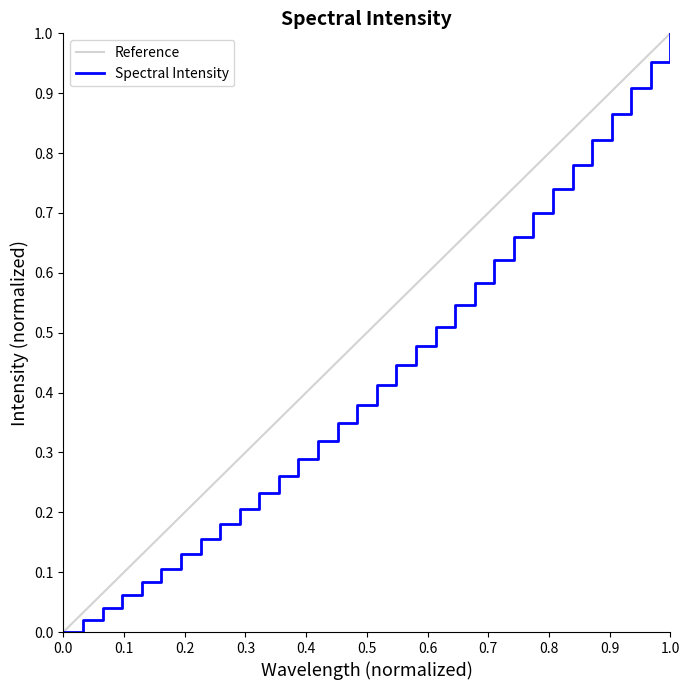

Reading left to right, list all the values displayed in this chart.

0.0	0.0	0.0	0.1	0.1	0.1	0.1	0.2	0.2	0.2	0.2	0.3	0.3	0.3	0.3	0.4	0.4	0.4	0.5	0.5	0.5	0.6	0.6	0.7	0.7	0.7	0.8	0.8	0.9	0.9	1.0	1.0